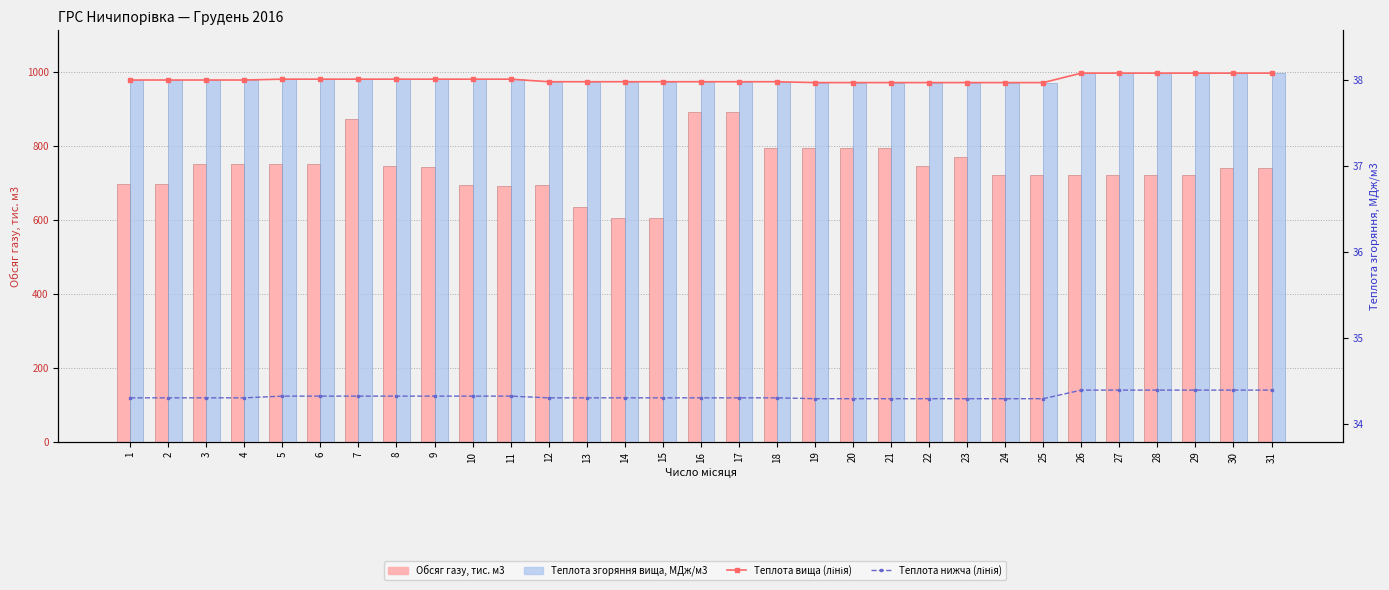

What value does the Теплота нижча (лінія) series have at 18?

34.3